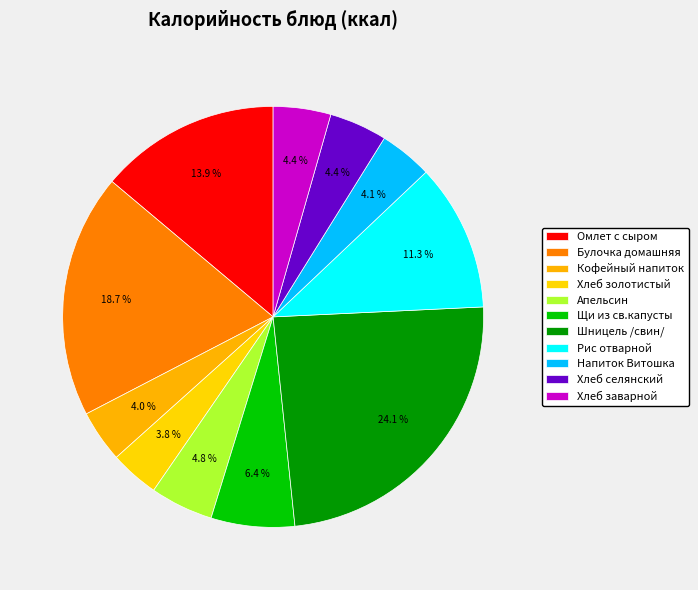

Is there a majority slice in this chart?

No